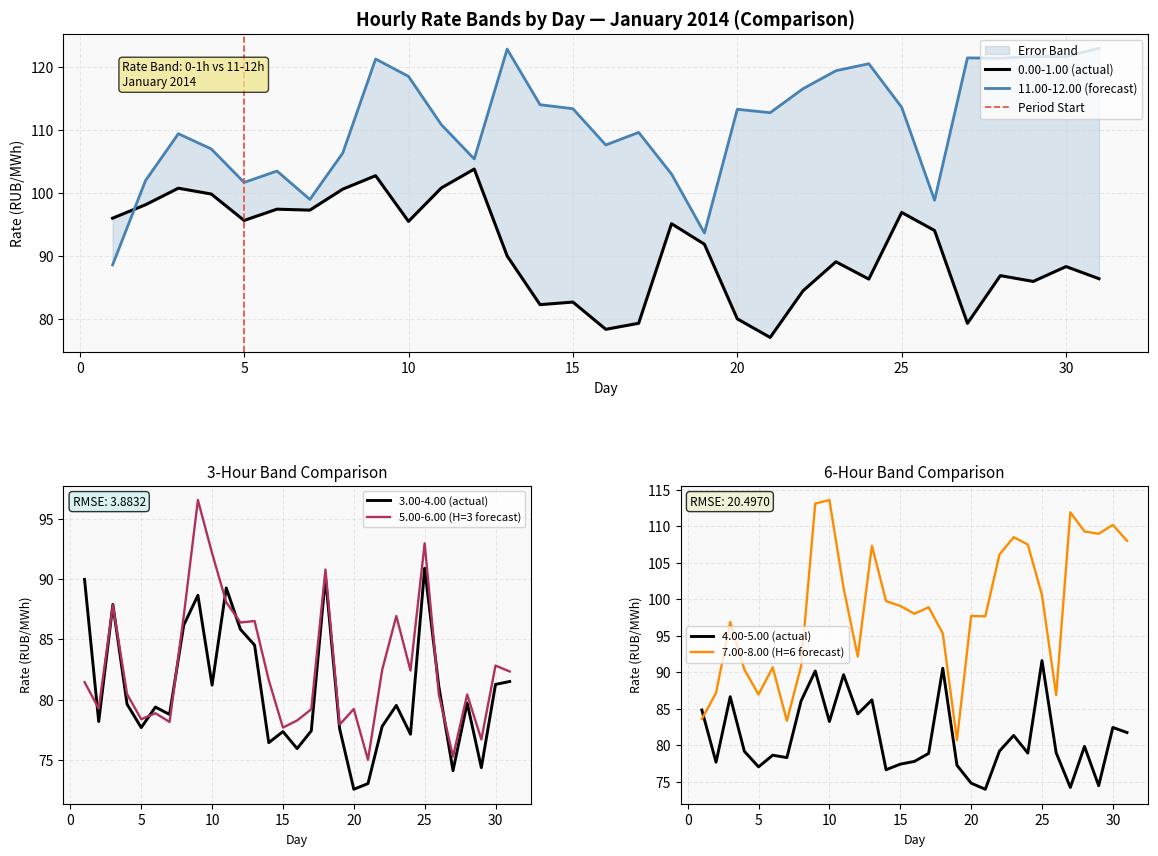

What is the greatest value displayed?

123.0